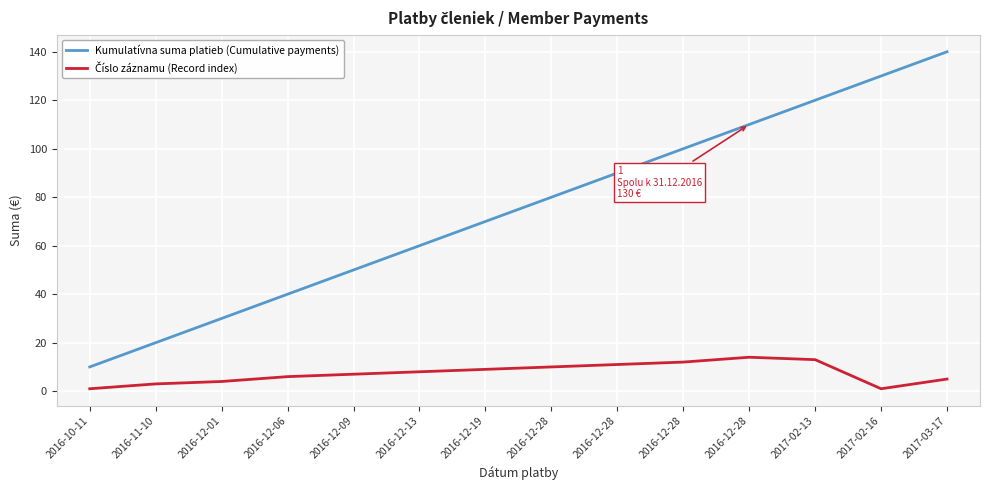

How many lines are shown in the chart?

2